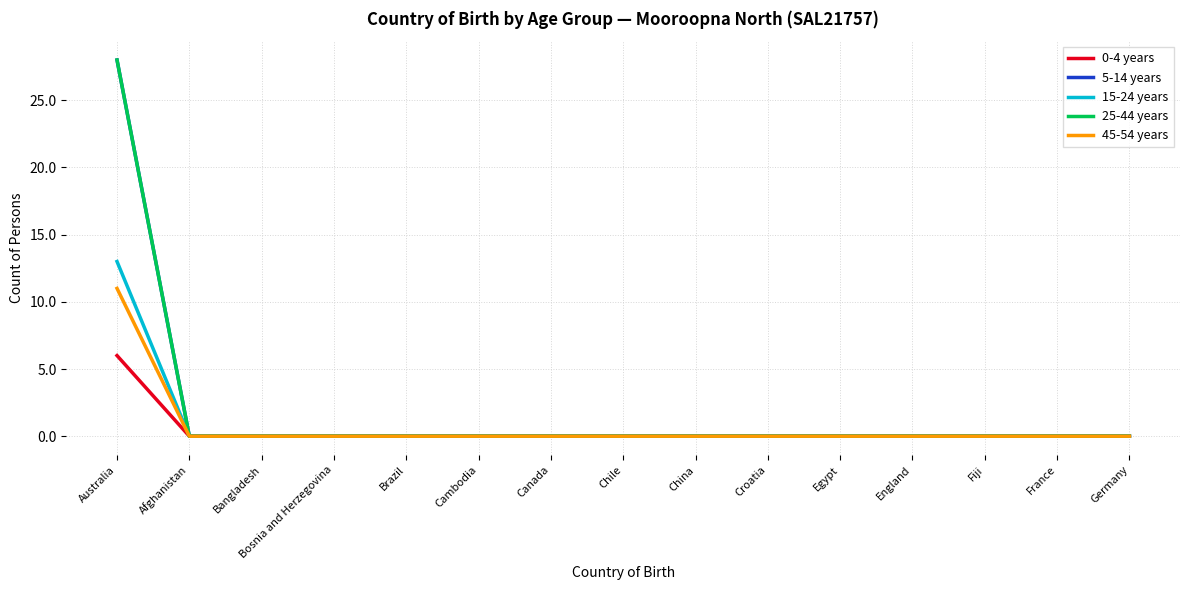

What is the difference between the maximum and minimum values in the 5-14 years series?

28